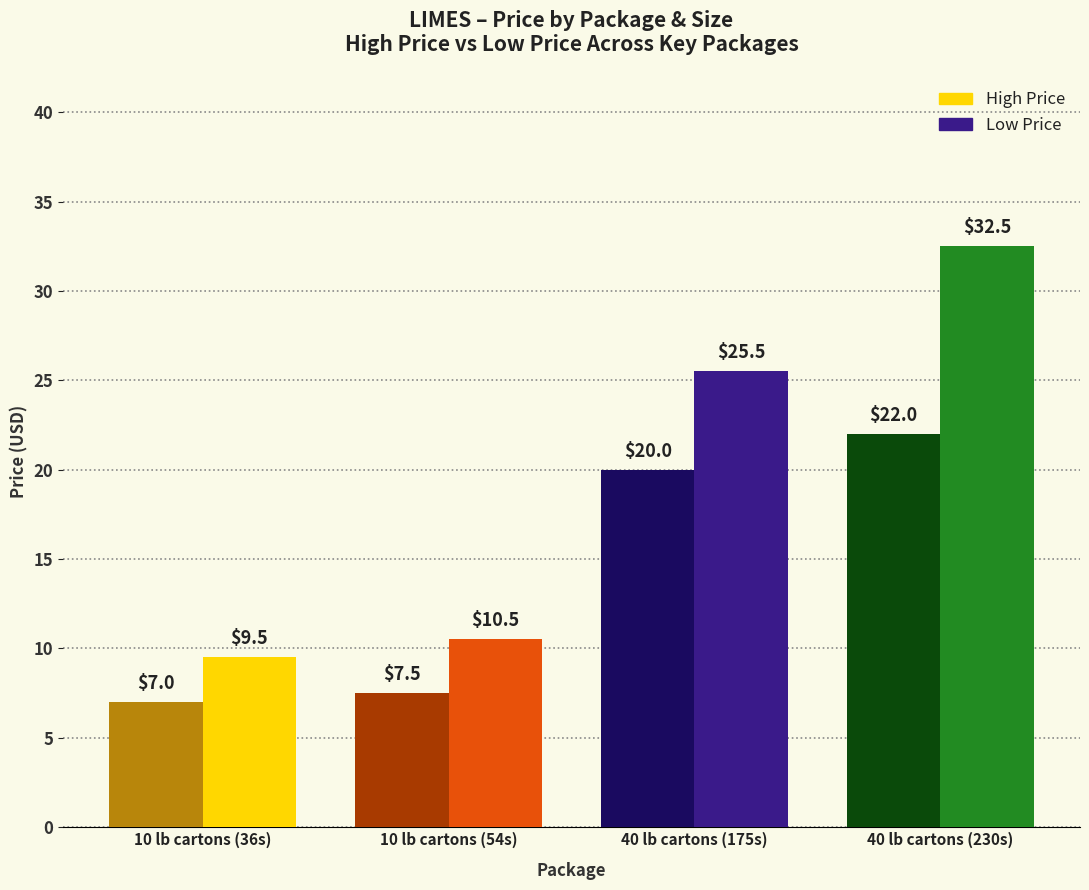

Which series has the widest spread of values?

High Price